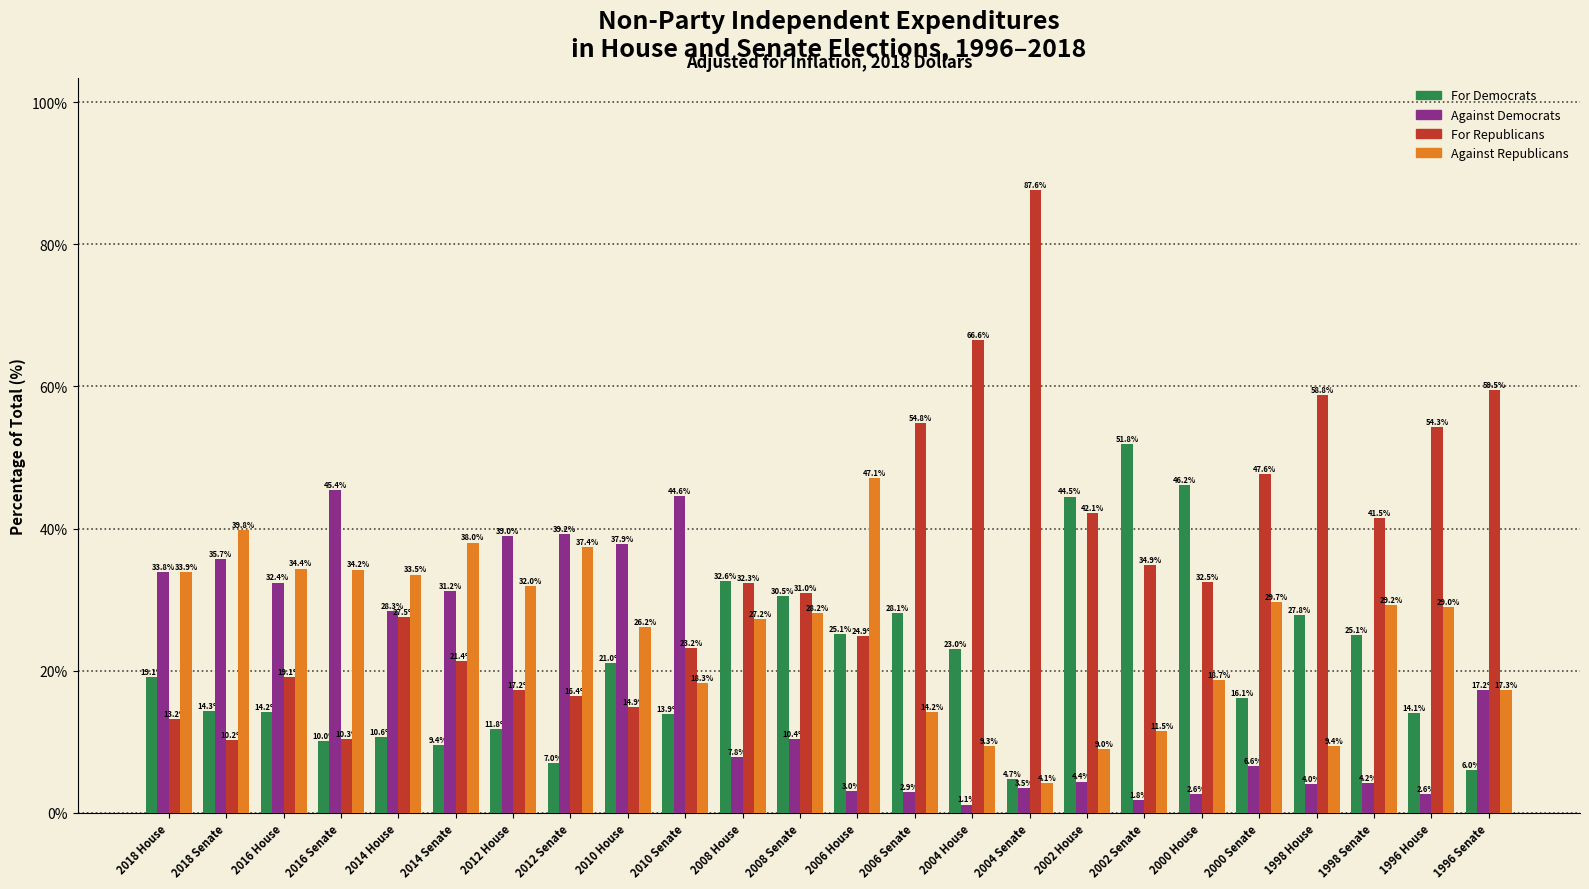

Reading right to left, transcribe all the data shown in this chart.

For Democrats: 6.0	14.1	25.1	27.8	16.1	46.2	51.8	44.5	4.7	23.0	28.1	25.1	30.5	32.6	13.9	21.0	7.0	11.8	9.4	10.6	10.0	14.2	14.3	19.1
Against Democrats: 17.2	2.6	4.2	4.0	6.6	2.6	1.8	4.4	3.5	1.1	2.9	3.0	10.4	7.8	44.6	37.9	39.2	39.0	31.2	28.3	45.4	32.4	35.7	33.8
For Republicans: 59.5	54.3	41.5	58.8	47.6	32.5	34.9	42.1	87.6	66.6	54.8	24.9	31.0	32.3	23.2	14.9	16.4	17.2	21.4	27.5	10.3	19.1	10.2	13.2
Against Republicans: 17.3	29.0	29.2	9.4	29.7	18.7	11.5	9.0	4.1	9.3	14.2	47.1	28.2	27.2	18.3	26.2	37.4	32.0	38.0	33.5	34.2	34.4	39.8	33.9